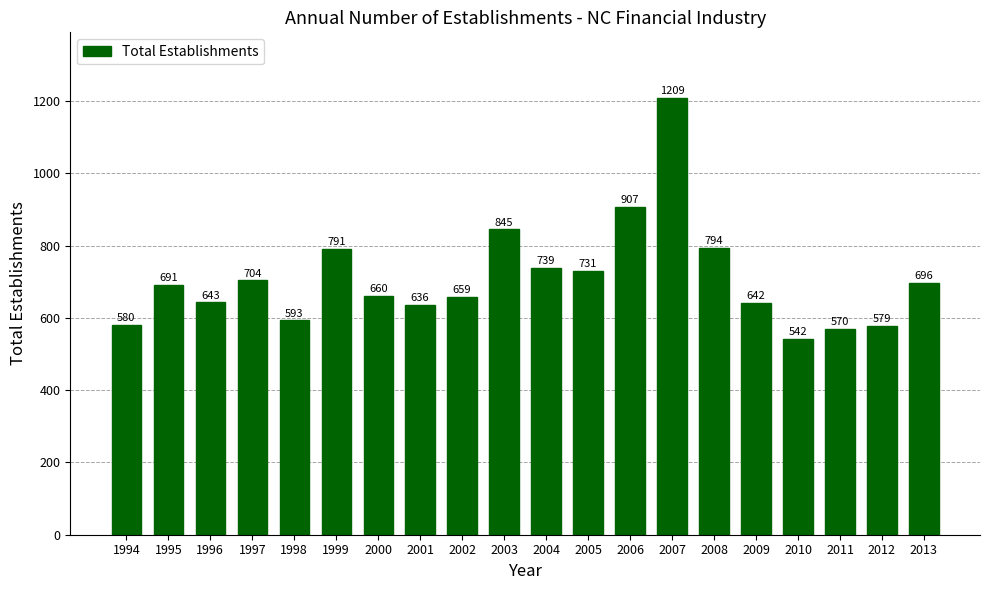

What is the value of the 17th bar from the left?

542